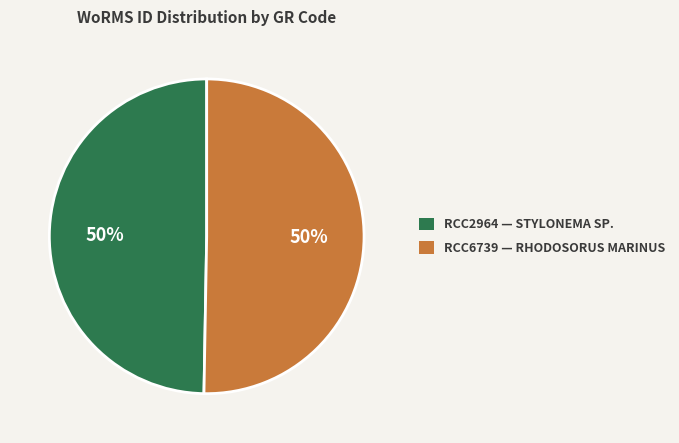

Do RCC6739 — RHODOSORUS MARINUS and RCC2964 — STYLONEMA SP. together represent more than half of the pie?

Yes